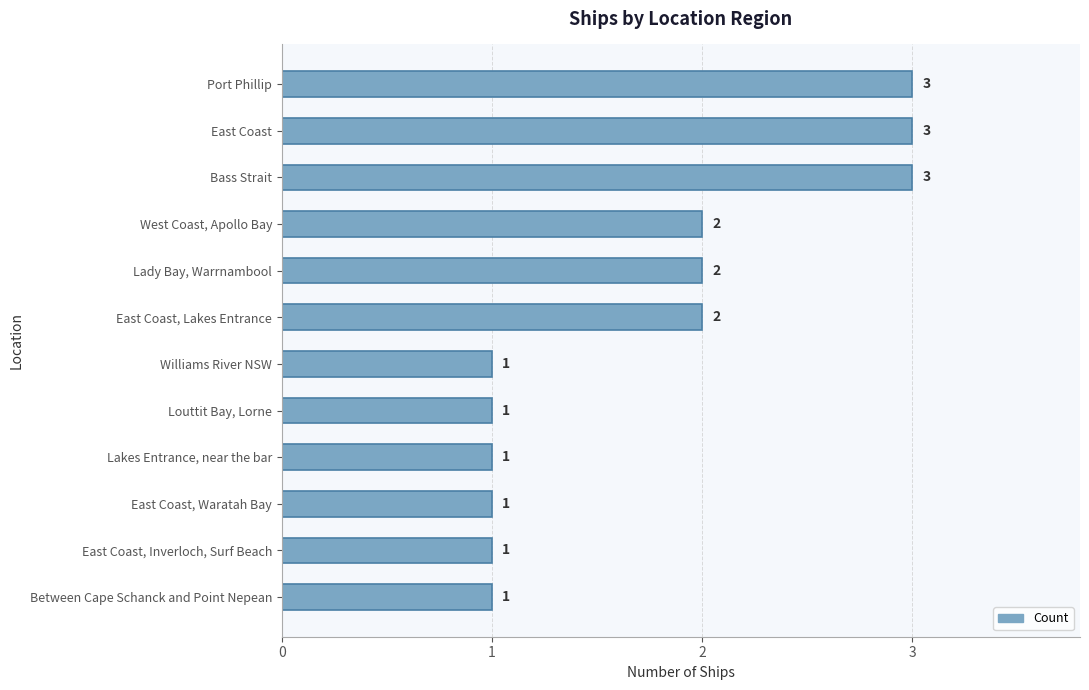

How many data points are less than 2?

6